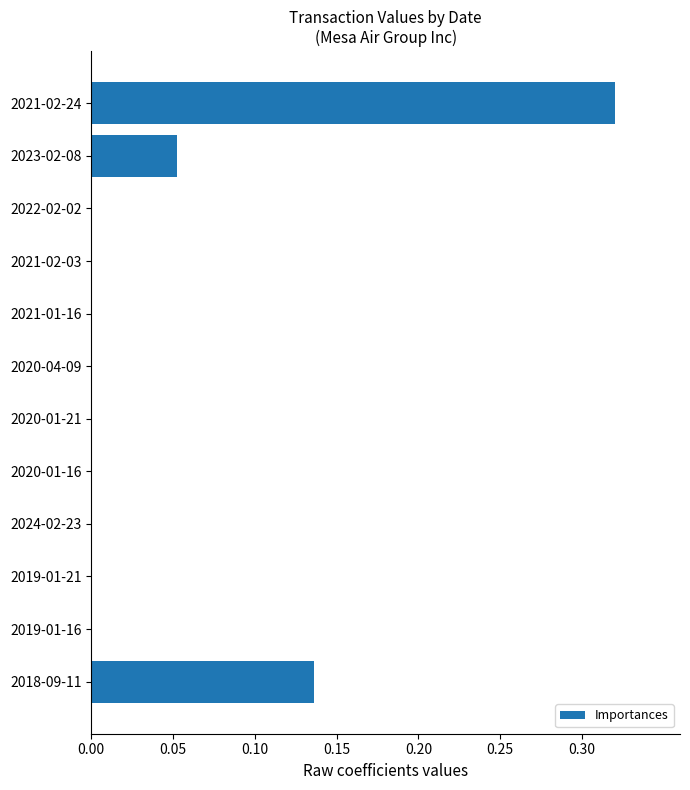

The value at 2020-01-16 is 0.0. True or false?

True